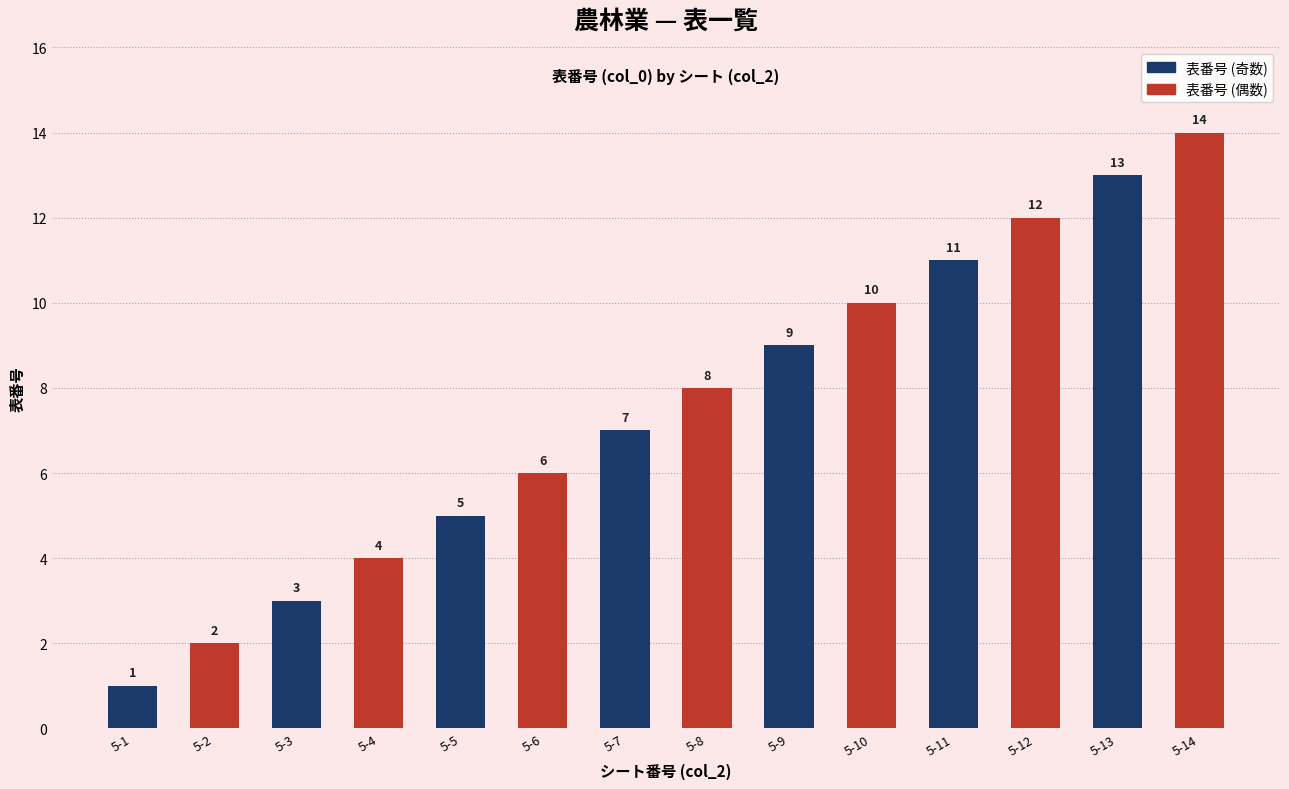

At which category is the sum across all series the highest?

5-13